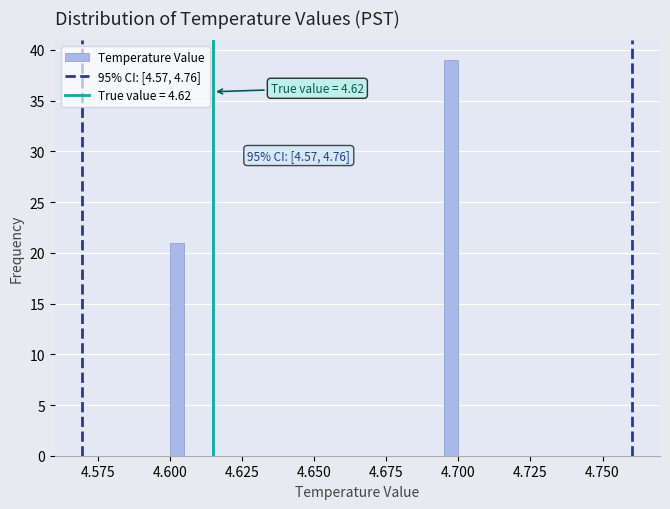

Read against the x-axis, roughly where is the centre of the tallest bar?

4.700